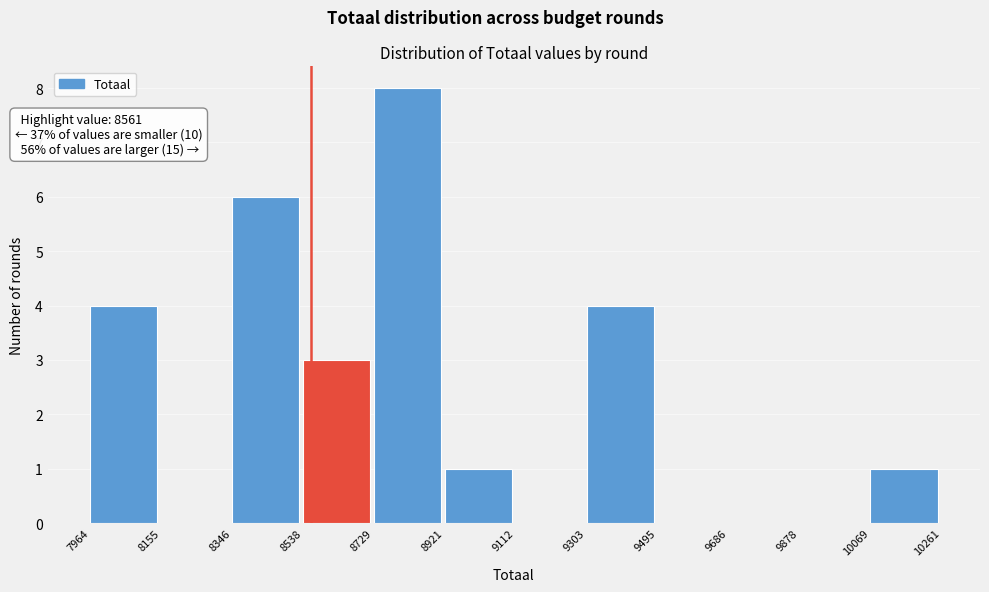

Which range on the x-axis has the tallest bar?

8729 to 8921